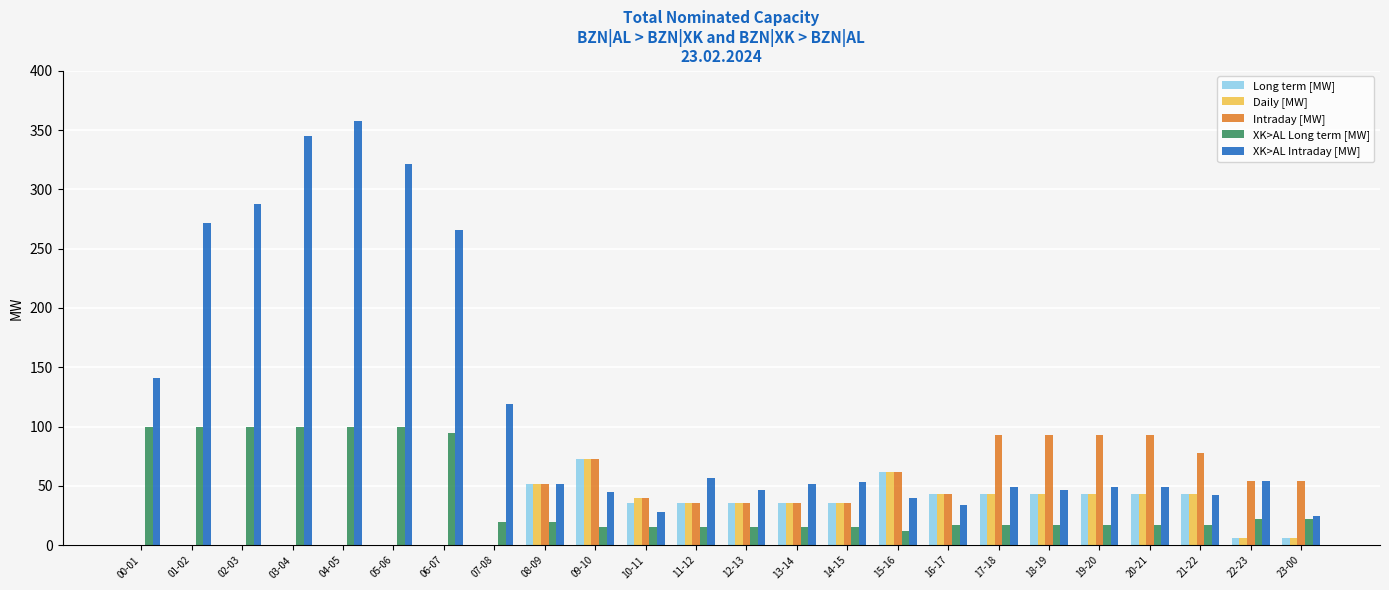

How many data points does each series have?

24